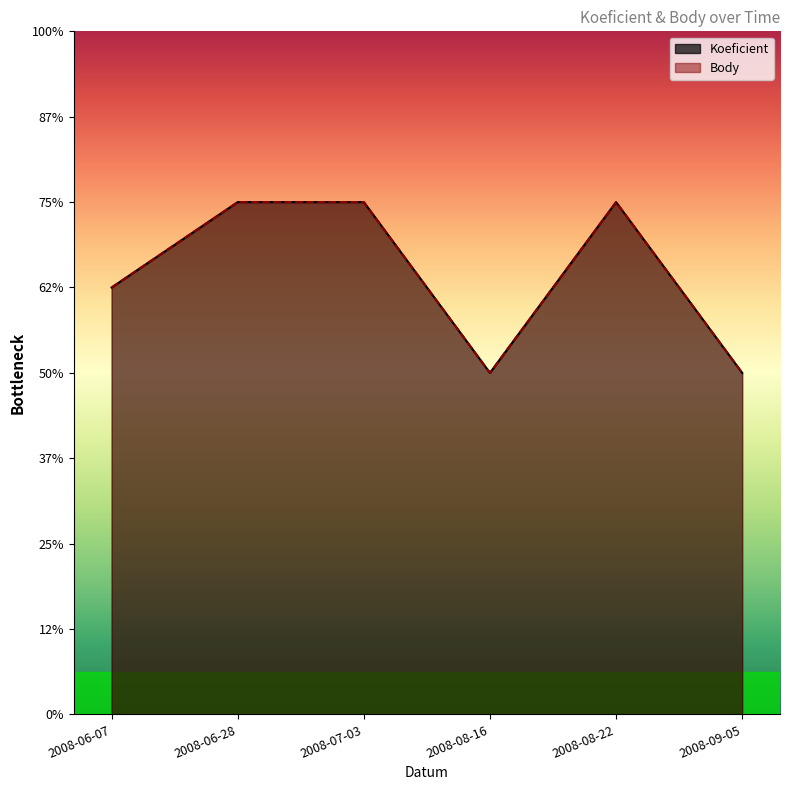

Count the Koeficient values in the range 4 to 6.

6